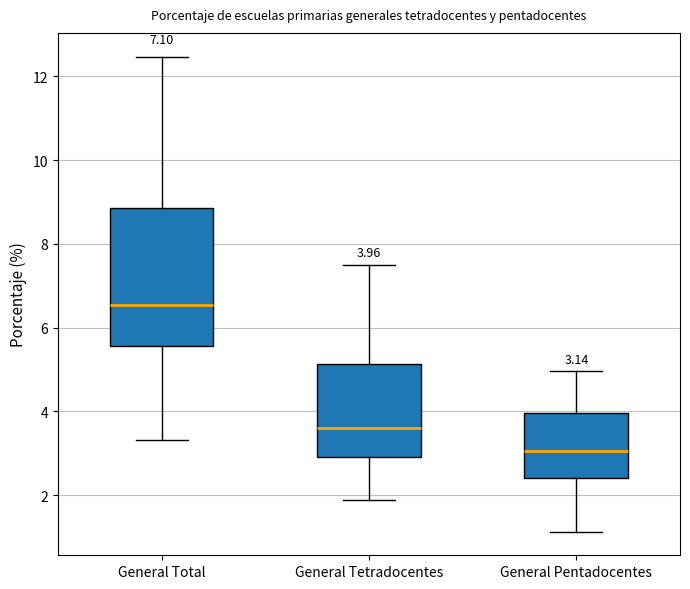

Which box is the tallest, from its lower edge to its upper edge?

General Total